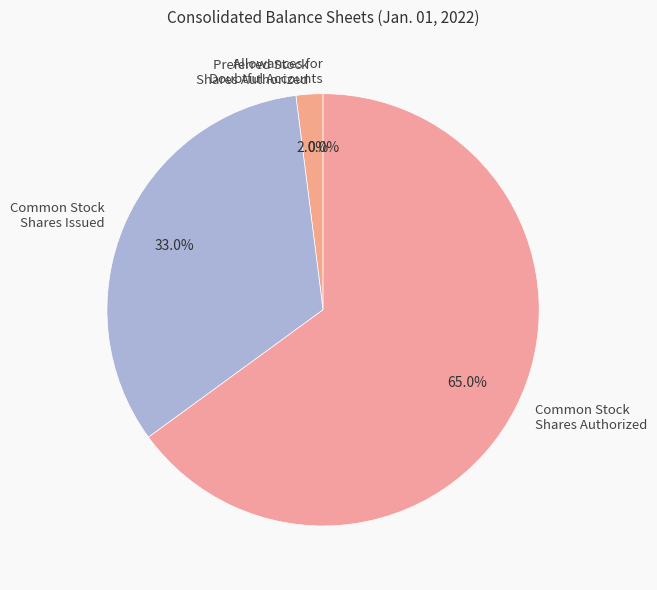

Which category has the biggest portion of the pie?

Common Stock Shares Authorized